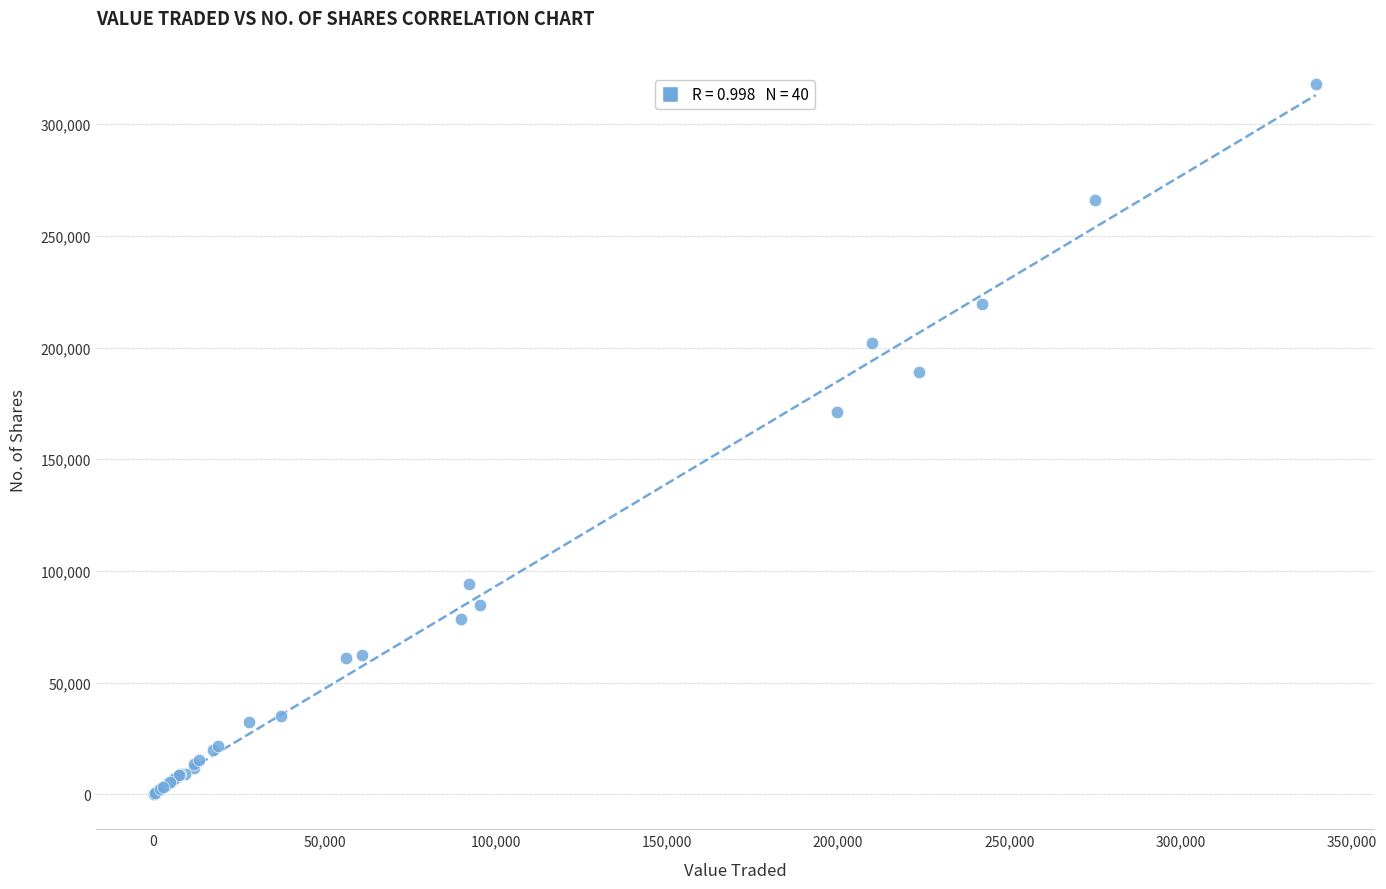

What Y value in the scatter plot is closest to 159017?

171221